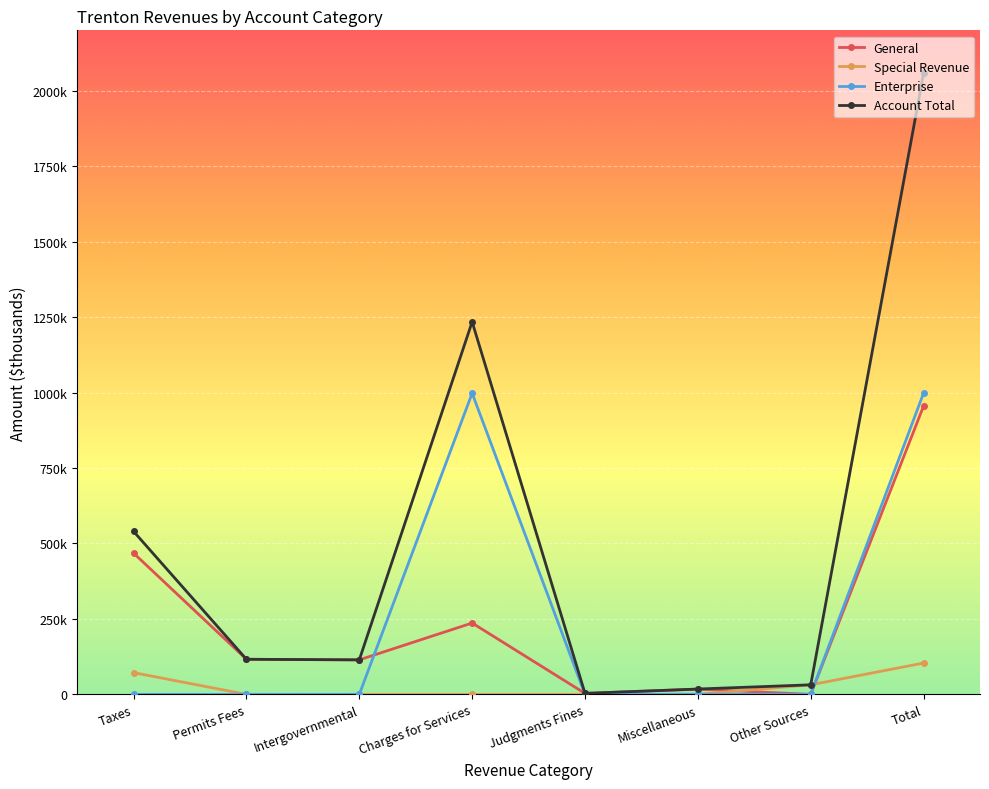

How many intersections are there between Special Revenue and General?

2